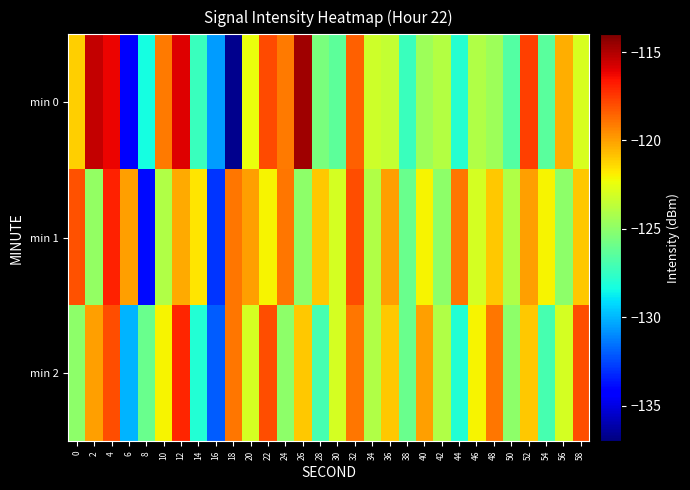

How many distinct data groups are displayed?

3